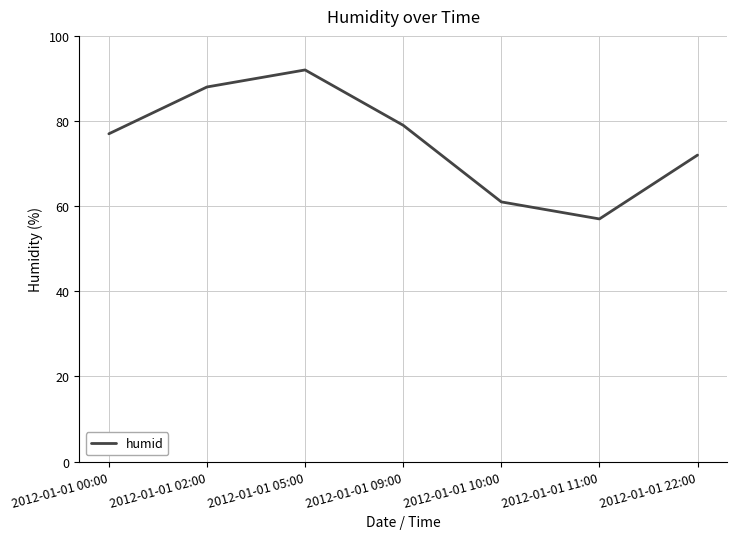

Does the chart display data point markers on the line(s)?

No